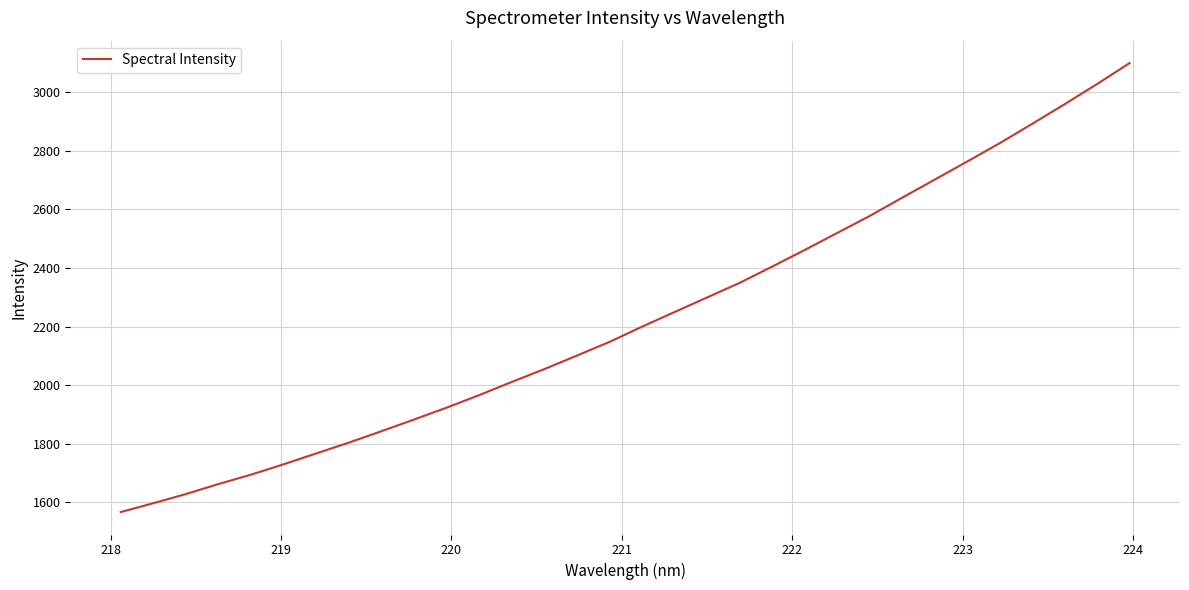

What is the maximum value shown in the chart?

3099.5